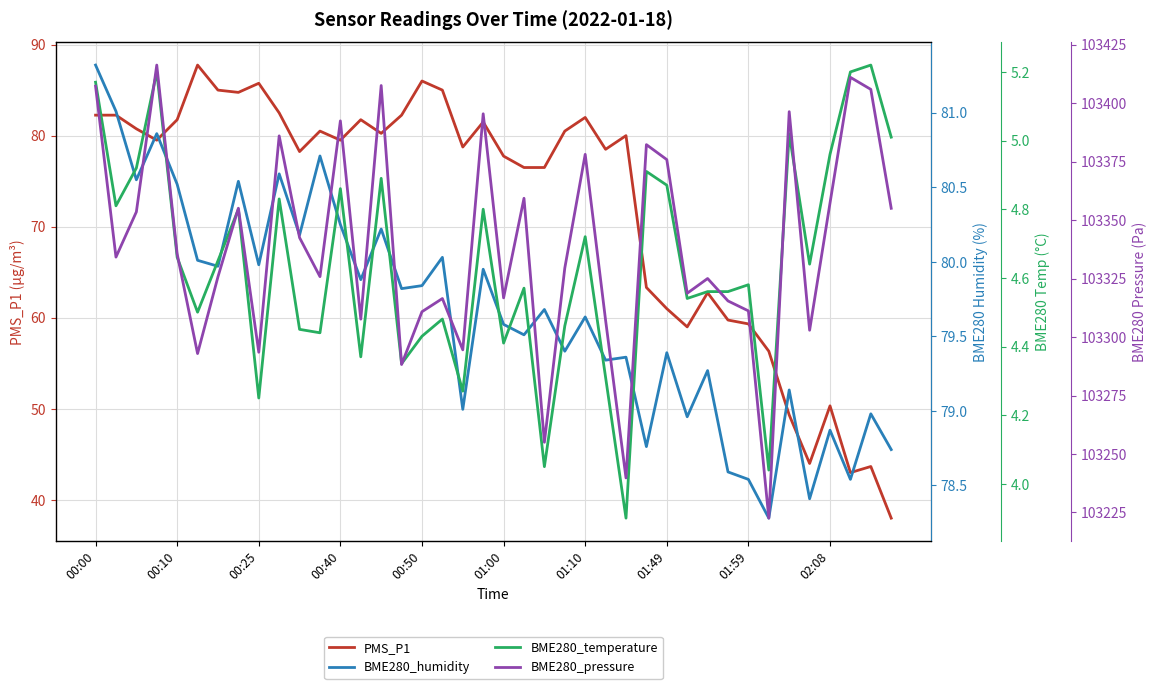

The PMS_P1 series shows 77.8 at 01:00. True or false?

True